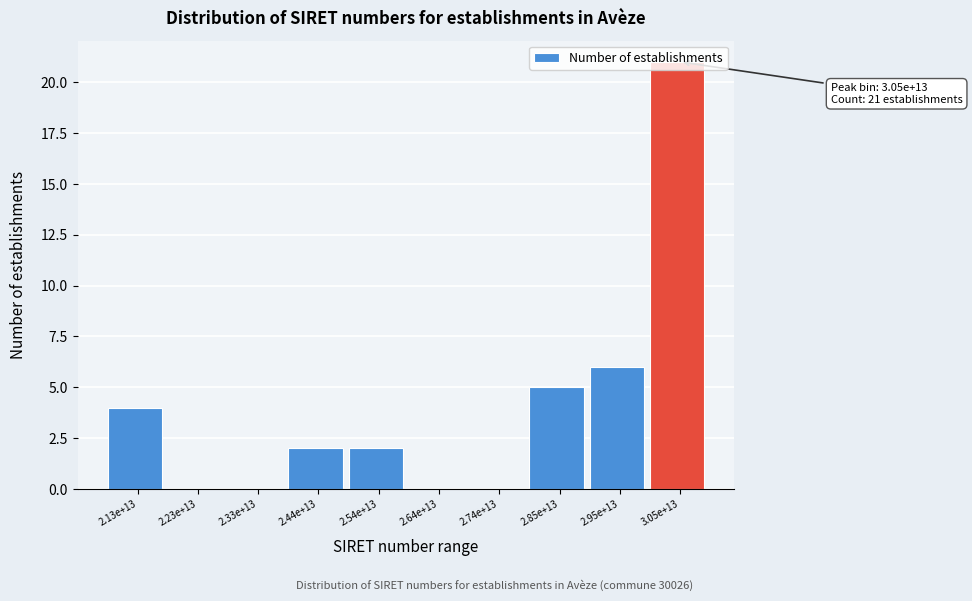

At which label is the value closest to 10?

2.95e+13